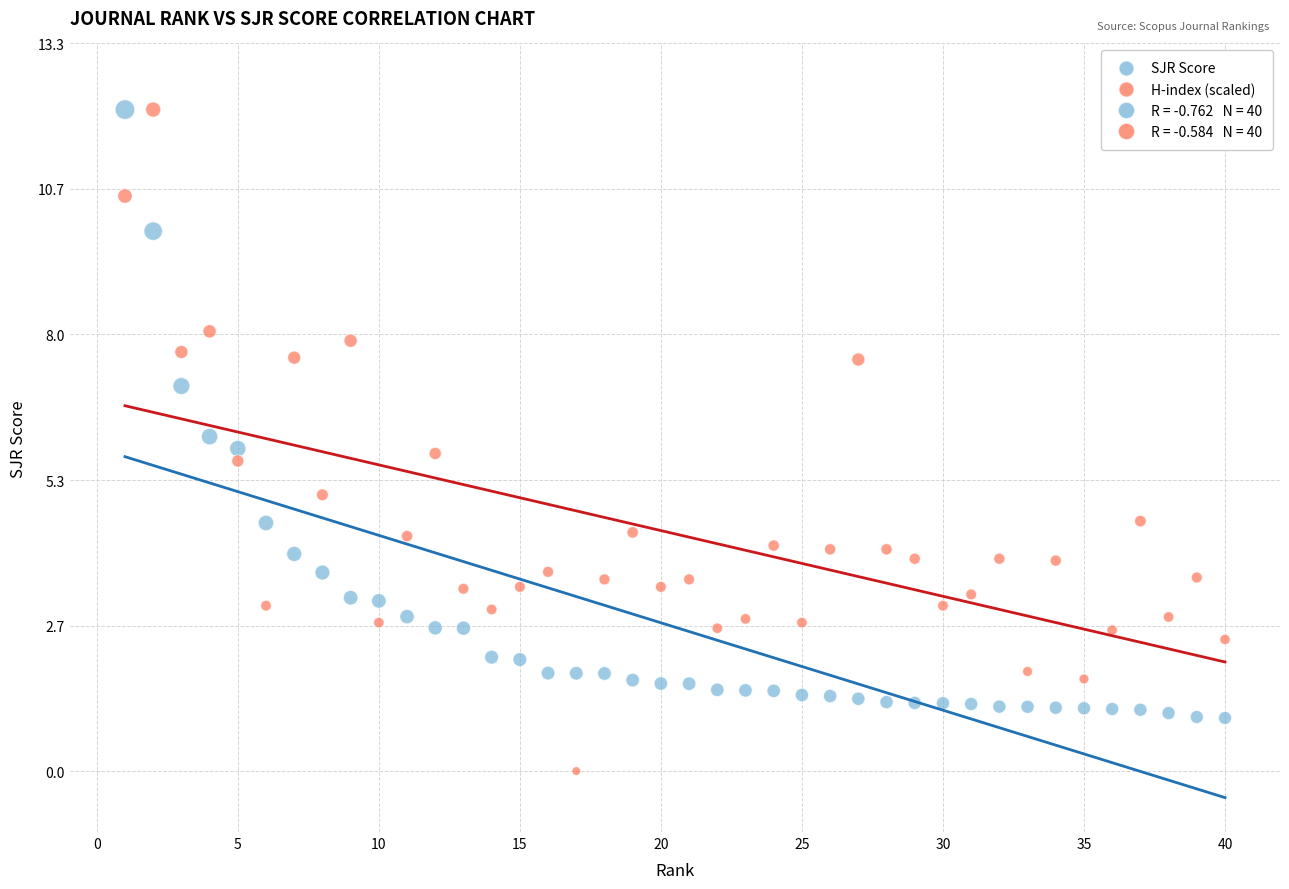

Which series reaches the minimum Y coordinate?

H-index (scaled)